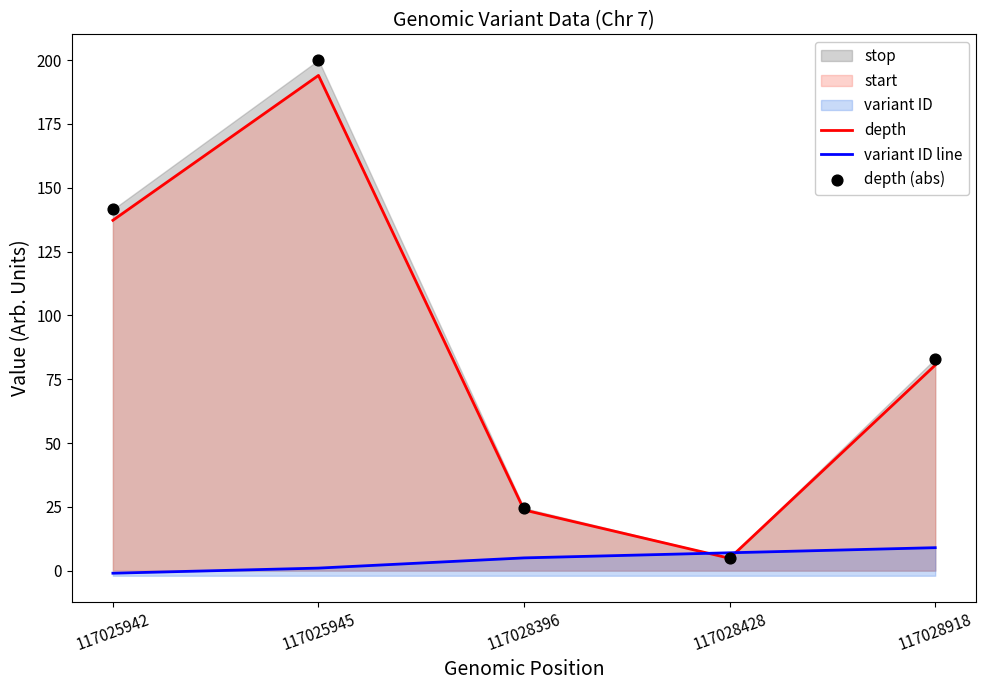

Which series contains the lowest Y value?

variant ID line